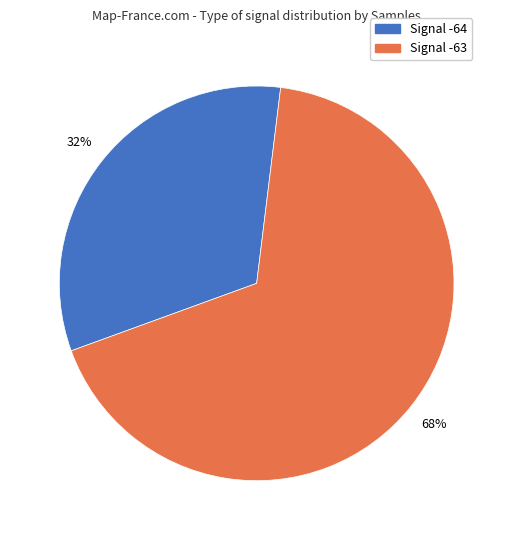

To the nearest percent, what is the average slice percentage?

50%